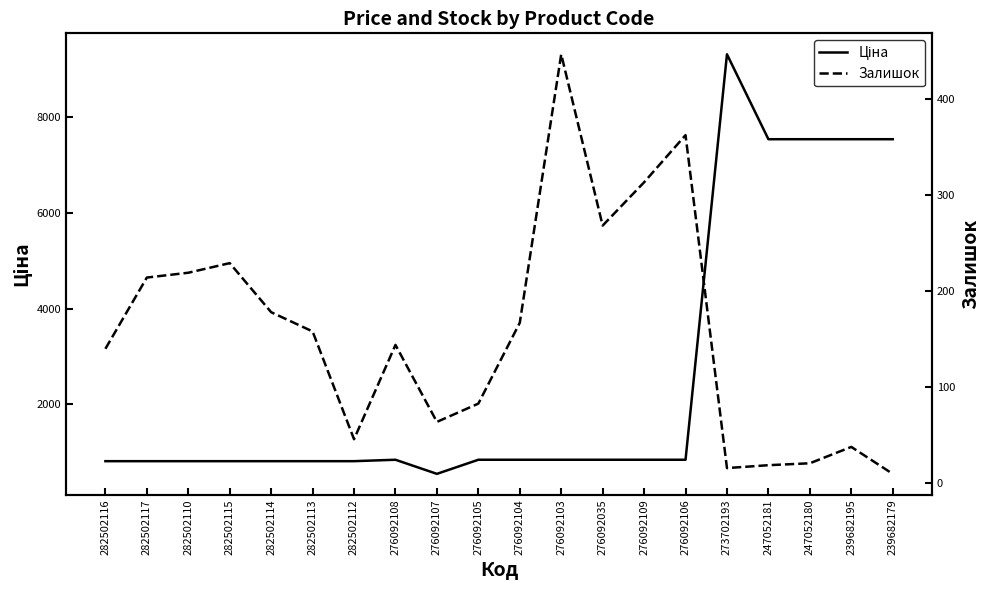

Reading left to right, extract all data points from this chart.

Ціна: 282502116=813.0	282502117=813.0	282502110=813.0	282502115=813.0	282502114=813.0	282502113=813.0	282502112=813.0	276092108=842.8	276092107=547.8	276092105=842.8	276092104=842.8	276092103=842.8	276092035=842.8	276092109=842.8	276092106=842.8	273702193=9321.4	247052181=7545.9	247052180=7545.9	239682195=7545.9	239682179=7545.9
Залишок: 282502116=140.0	282502117=214.0	282502110=219.0	282502115=229.0	282502114=178.0	282502113=158.0	282502112=46.0	276092108=144.0	276092107=64.0	276092105=83.0	276092104=167.0	276092103=446.0	276092035=268.0	276092109=313.0	276092106=362.0	273702193=16.0	247052181=19.0	247052180=21.0	239682195=38.0	239682179=10.0